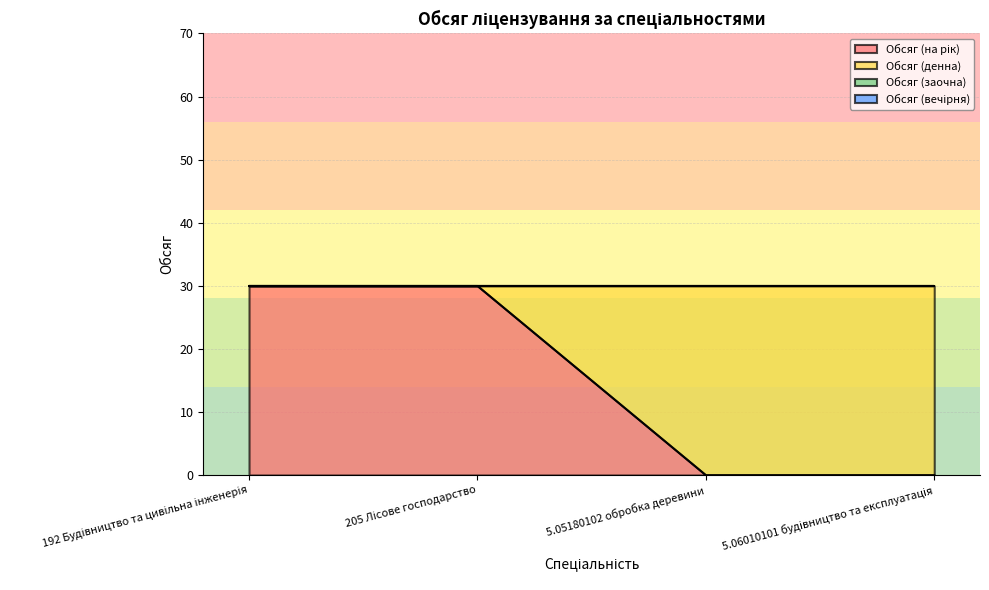

Does the chart have visible grid lines?

Yes